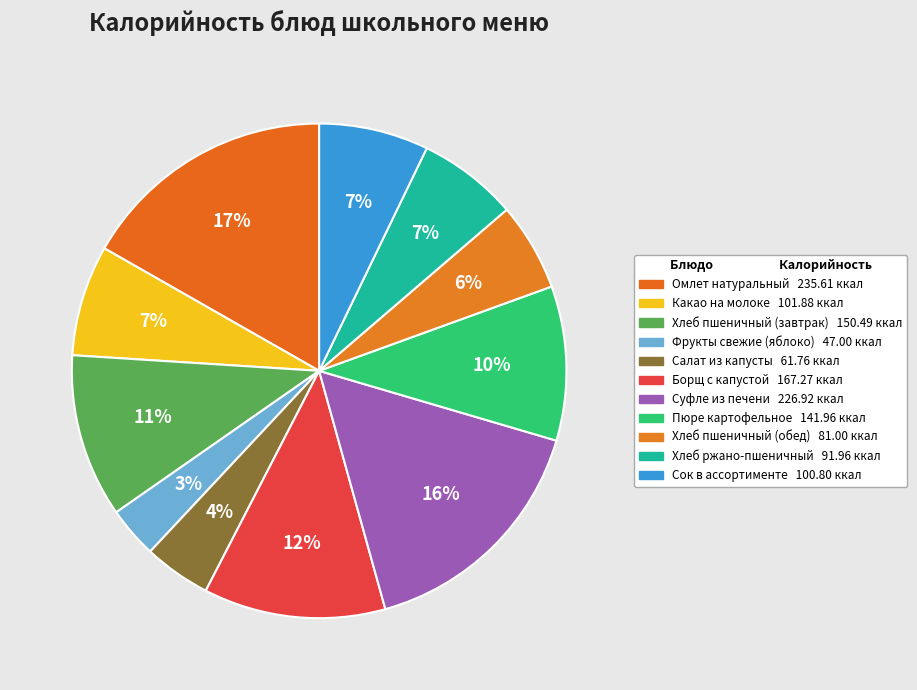

Is it true that Какао на молоке is 7% of the pie?

True